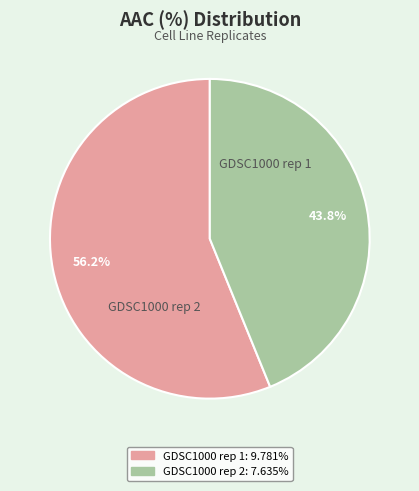

The GDSC1000 rep 1 slice represents 66% of the pie. True or false?

False